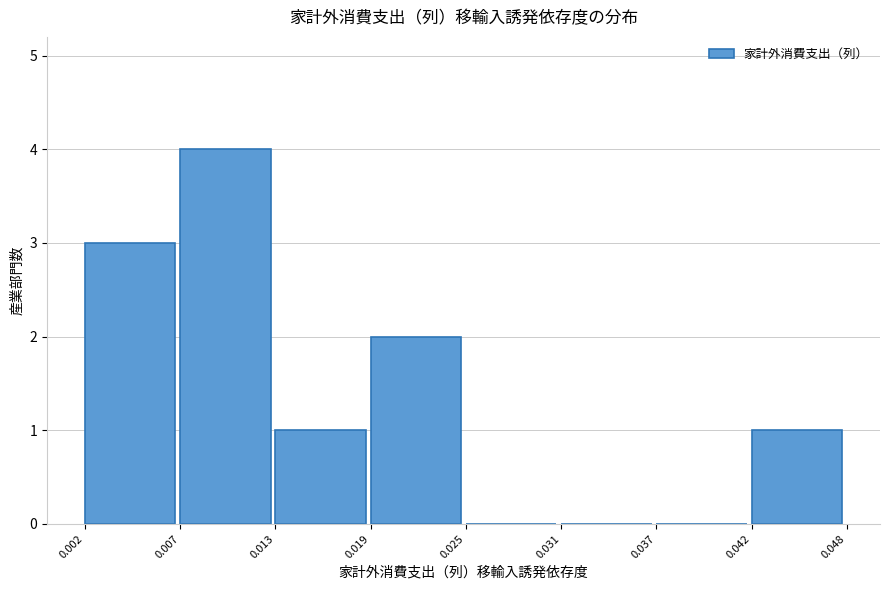

What is the height of the bar covering 0.013 to 0.019 on the x-axis? The values are not printed on the chart, so give them approximately, as read against the axis.

1